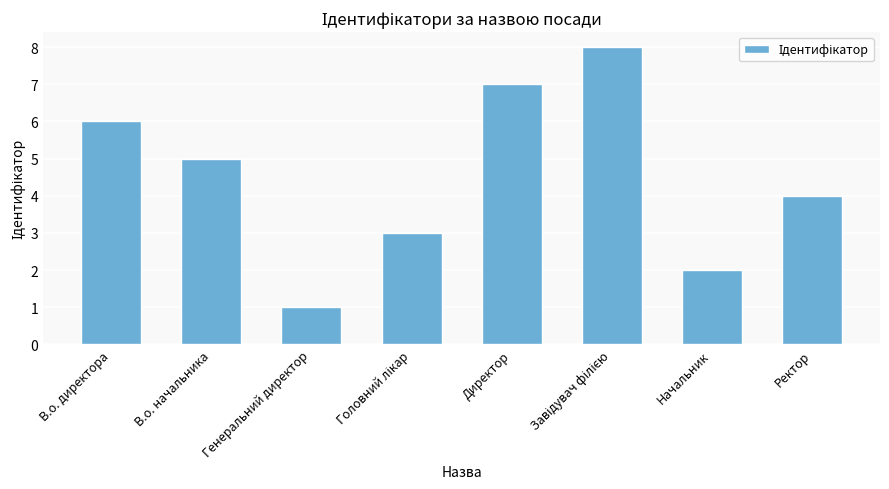

What is the label of the 4th bar from the right?

Директор